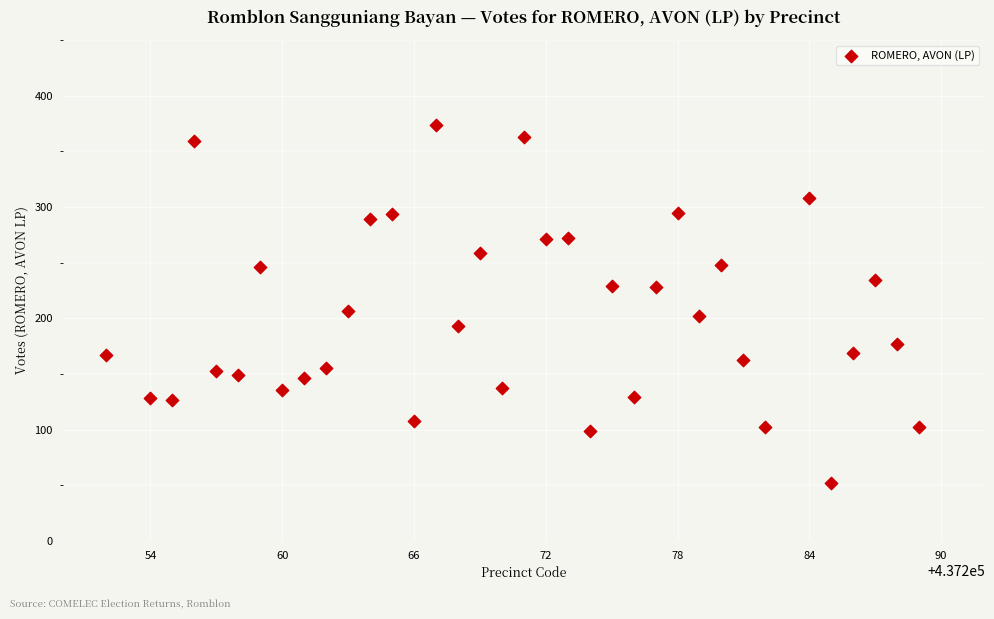

What Y value in the scatter plot is closest to 213?

207